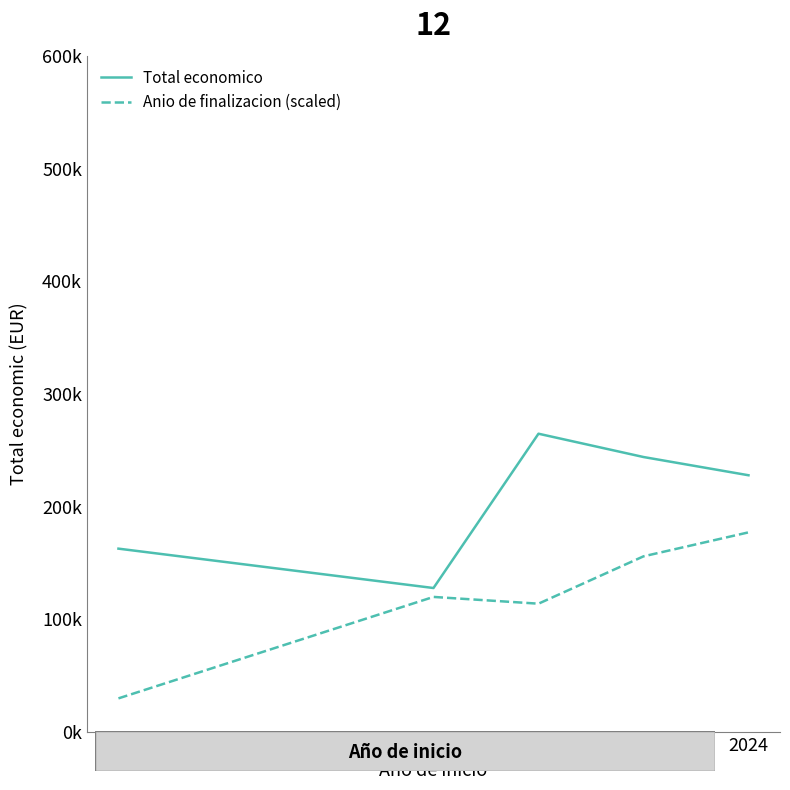

What is the value of the Total economico point at the 1st from the left?

162825.0